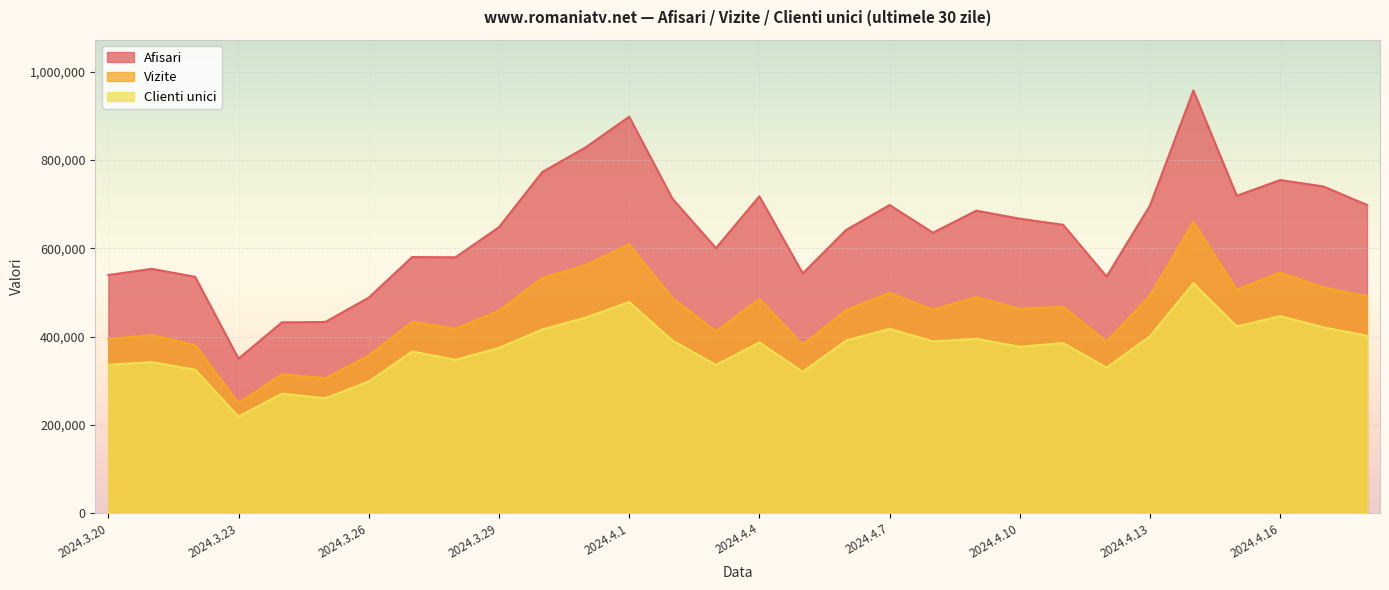

List the labels in order of Clienti unici value, largest first.

2024.4.14, 2024.4.1, 2024.4.16, 2024.3.31, 2024.4.15, 2024.4.17, 2024.4.7, 2024.3.30, 2024.4.18, 2024.4.13, 2024.4.9, 2024.4.6, 2024.4.2, 2024.4.8, 2024.4.4, 2024.4.11, 2024.4.10, 2024.3.29, 2024.3.27, 2024.3.28, 2024.3.21, 2024.3.20, 2024.4.3, 2024.4.12, 2024.3.22, 2024.4.5, 2024.3.26, 2024.3.24, 2024.3.25, 2024.3.23